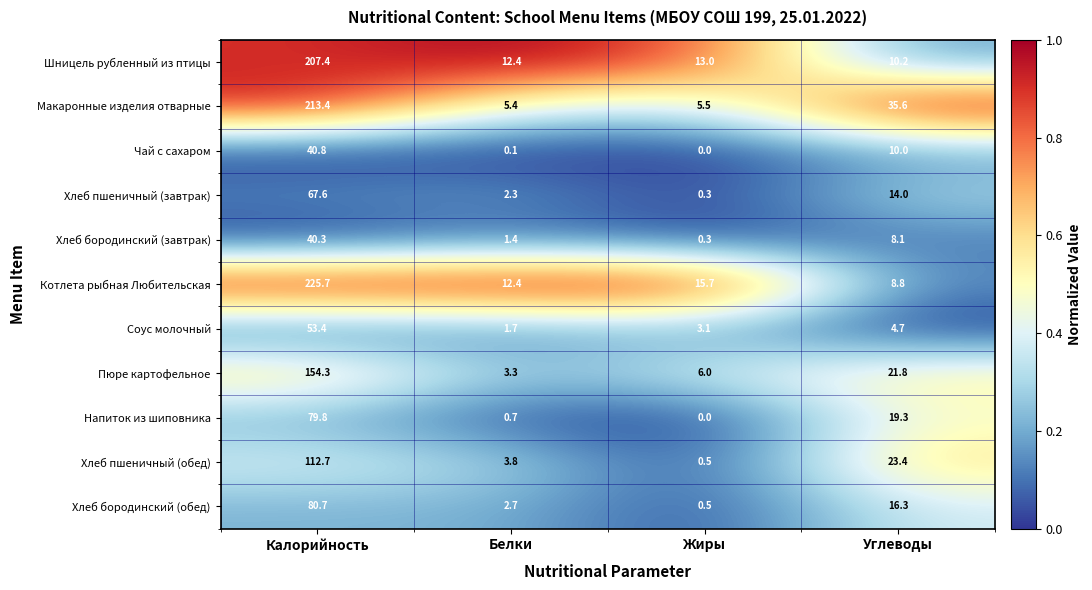

Where is Пюре картофельное nearest to the value 78?

Углеводы